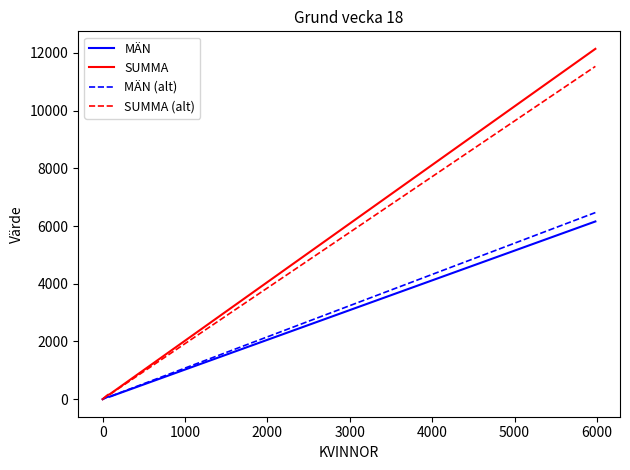

True or false: MÄN (alt) has a value of 148.2 at 6000.

False